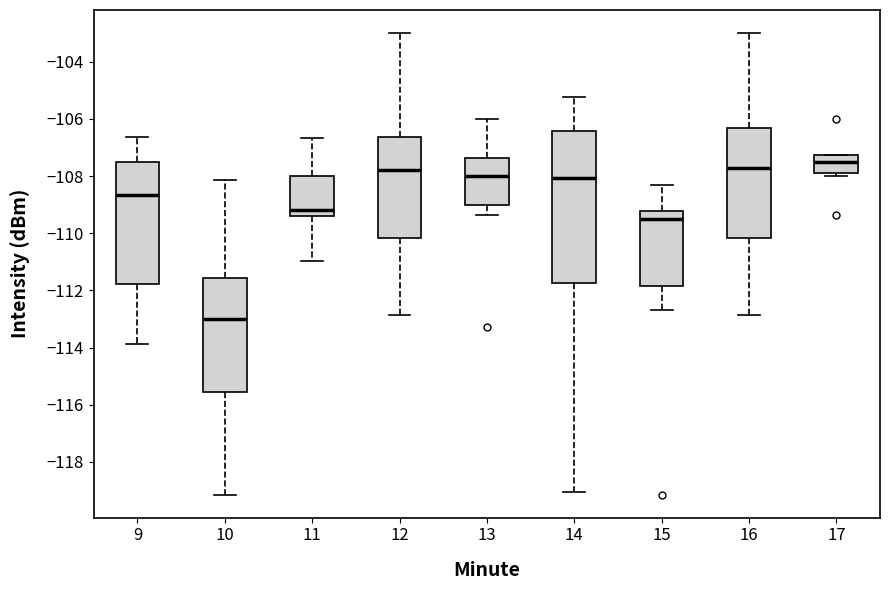

Reading left to right, read every box against the y-axis: the position of its median line, the range the box covers, and the ends of its whiskers. The values are not printed on the chart, so give them approximately, as read against the axis.

9: median -108.6, box -111.8 to -107.4, whiskers -113.8 to -106.6
10: median -113.0, box -115.6 to -111.6, whiskers -119.2 to -108.2
11: median -109.2, box -109.4 to -108.0, whiskers -111.0 to -106.6
12: median -107.8, box -110.2 to -106.6, whiskers -112.8 to -103.0
13: median -108.0, box -109.0 to -107.4, whiskers -109.4 to -106.0
14: median -108.0, box -111.8 to -106.4, whiskers -119.0 to -105.2
15: median -109.4, box -111.8 to -109.2, whiskers -112.6 to -108.4
16: median -107.8, box -110.2 to -106.4, whiskers -112.8 to -103.0
17: median -107.6, box -107.8 to -107.2, whiskers -108.0 to -107.2